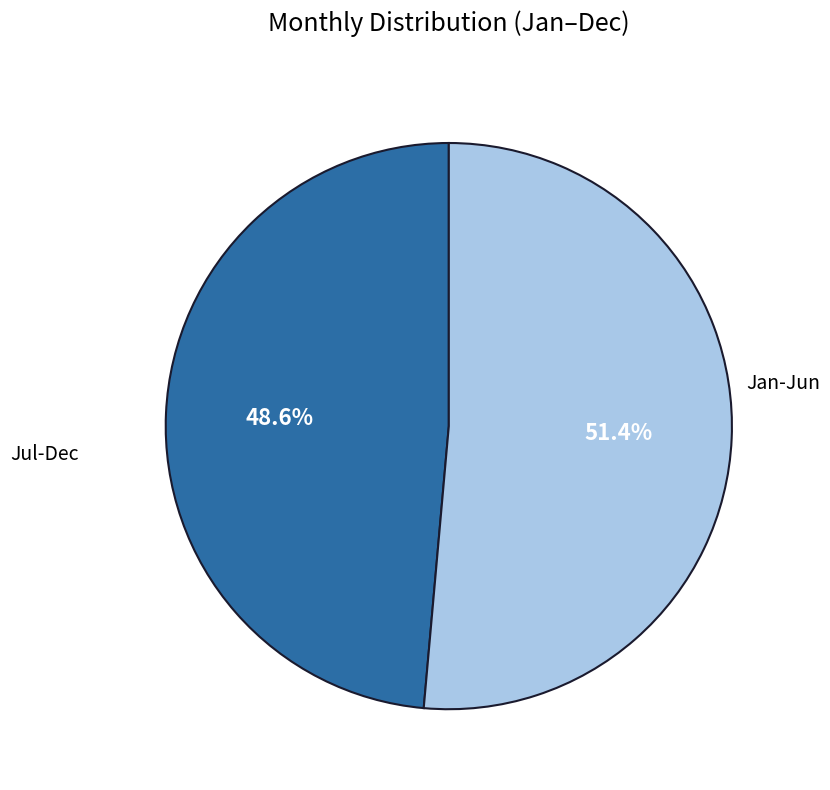

Is there any slice that represents more than half of the pie?

Yes